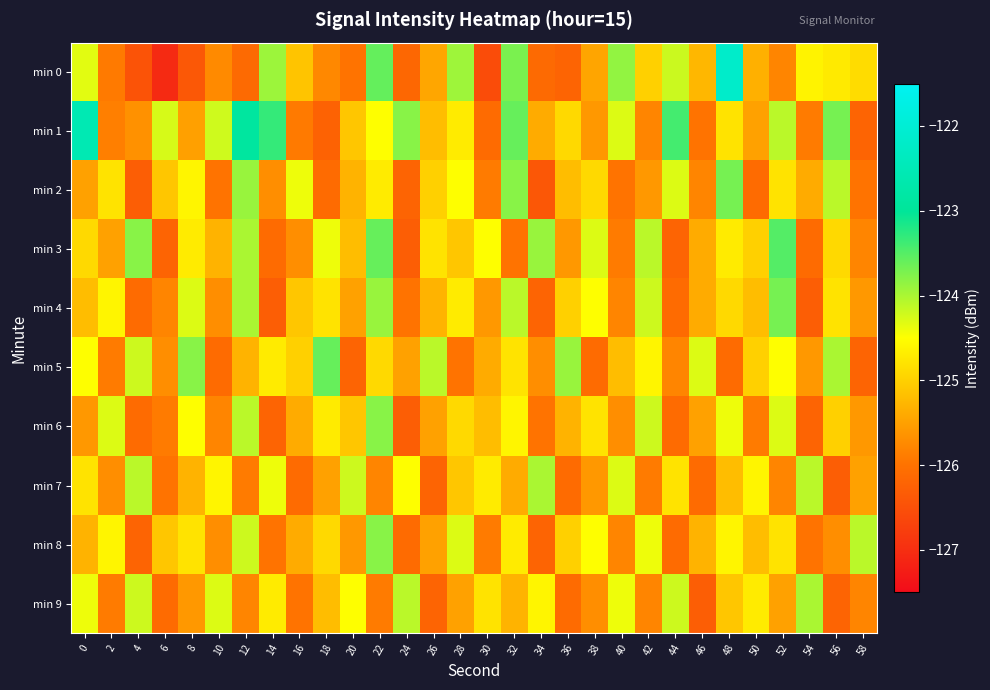

Reading left to right, transcribe all the data shown in this chart.

min 0: 0=-124.3	2=-125.9	4=-126.5	6=-127.1	8=-126.4	10=-125.7	12=-126.1	14=-123.9	16=-125.1	18=-125.8	20=-126.0	22=-123.6	24=-126.2	26=-125.4	28=-123.9	30=-126.6	32=-123.7	34=-126.1	36=-126.2	38=-125.5	40=-123.9	42=-125.0	44=-124.2	46=-125.3	48=-122.2	50=-125.3	52=-125.8	54=-124.6	56=-124.7	58=-124.9
min 1: 0=-122.6	2=-125.9	4=-125.7	6=-124.3	8=-125.5	10=-124.2	12=-122.9	14=-123.3	16=-125.9	18=-126.2	20=-125.1	22=-124.5	24=-123.8	26=-125.2	28=-124.7	30=-126.1	32=-123.6	34=-125.4	36=-124.9	38=-125.6	40=-124.3	42=-125.8	44=-123.4	46=-126.0	48=-124.8	50=-125.5	52=-124.1	54=-125.9	56=-123.7	58=-126.2
min 2: 0=-125.5	2=-124.8	4=-126.3	6=-125.1	8=-124.6	10=-126.0	12=-123.9	14=-125.7	16=-124.4	18=-126.1	20=-125.3	22=-124.7	24=-126.2	26=-125.0	28=-124.5	30=-125.9	32=-123.8	34=-126.4	36=-125.2	38=-124.9	40=-126.0	42=-125.6	44=-124.3	46=-125.8	48=-123.7	50=-126.1	52=-124.8	54=-125.4	56=-124.1	58=-126.0
min 3: 0=-124.9	2=-125.5	4=-123.8	6=-126.2	8=-124.7	10=-125.3	12=-124.0	14=-126.1	16=-125.7	18=-124.4	20=-125.2	22=-123.6	24=-126.3	26=-124.8	28=-125.1	30=-124.5	32=-126.0	34=-123.9	36=-125.6	38=-124.3	40=-125.9	42=-124.1	44=-126.2	46=-125.4	48=-124.7	50=-125.0	52=-123.5	54=-126.1	56=-124.9	58=-125.8
min 4: 0=-125.2	2=-124.6	4=-126.1	6=-125.8	8=-124.3	10=-125.7	12=-124.0	14=-126.3	16=-125.1	18=-124.8	20=-125.5	22=-123.9	24=-126.0	26=-125.3	28=-124.7	30=-125.6	32=-124.1	34=-126.2	36=-125.0	38=-124.5	40=-125.8	42=-124.2	44=-126.1	46=-125.4	48=-124.9	50=-125.2	52=-123.7	54=-126.3	56=-124.8	58=-125.6
min 5: 0=-124.5	2=-125.9	4=-124.2	6=-125.7	8=-123.8	10=-126.1	12=-125.3	14=-124.7	16=-125.0	18=-123.6	20=-126.2	22=-124.9	24=-125.5	26=-124.1	28=-126.0	30=-125.4	32=-124.8	34=-125.7	36=-123.9	38=-126.1	40=-125.2	42=-124.6	44=-125.8	46=-124.3	48=-126.1	50=-125.0	52=-124.5	54=-125.6	56=-124.0	58=-126.2
min 6: 0=-125.6	2=-124.3	4=-126.1	6=-125.9	8=-124.5	10=-125.8	12=-124.1	14=-126.2	16=-125.4	18=-124.7	20=-125.1	22=-123.8	24=-126.3	26=-125.5	28=-124.9	30=-125.2	32=-124.6	34=-126.0	36=-125.3	38=-124.8	40=-125.7	42=-124.2	44=-126.1	46=-125.5	48=-124.4	50=-125.9	52=-124.3	54=-126.2	56=-125.0	58=-125.6
min 7: 0=-124.8	2=-125.7	4=-124.1	6=-126.0	8=-125.3	10=-124.6	12=-125.9	14=-124.4	16=-126.1	18=-125.5	20=-124.2	22=-125.8	24=-124.5	26=-126.2	28=-125.1	30=-124.7	32=-125.4	34=-124.0	36=-126.1	38=-125.6	40=-124.3	42=-125.9	44=-124.8	46=-126.1	48=-125.2	50=-124.6	52=-125.8	54=-124.1	56=-126.3	58=-125.5
min 8: 0=-125.3	2=-124.6	4=-126.2	6=-125.1	8=-124.8	10=-125.7	12=-124.2	14=-126.0	16=-125.4	18=-124.9	20=-125.6	22=-123.8	24=-126.1	26=-125.5	28=-124.3	30=-125.9	32=-124.7	34=-126.2	36=-125.0	38=-124.5	40=-125.8	42=-124.4	44=-126.1	46=-125.3	48=-124.6	50=-125.2	52=-124.8	54=-126.0	56=-125.7	58=-124.1
min 9: 0=-124.4	2=-125.9	4=-124.2	6=-126.1	8=-125.6	10=-124.3	12=-125.8	14=-124.7	16=-126.0	18=-125.2	20=-124.5	22=-125.9	24=-124.1	26=-126.2	28=-125.5	30=-124.8	32=-125.3	34=-124.6	36=-126.1	38=-125.7	40=-124.4	42=-125.8	44=-124.2	46=-126.3	48=-125.1	50=-124.7	52=-125.5	54=-124.0	56=-126.2	58=-125.8